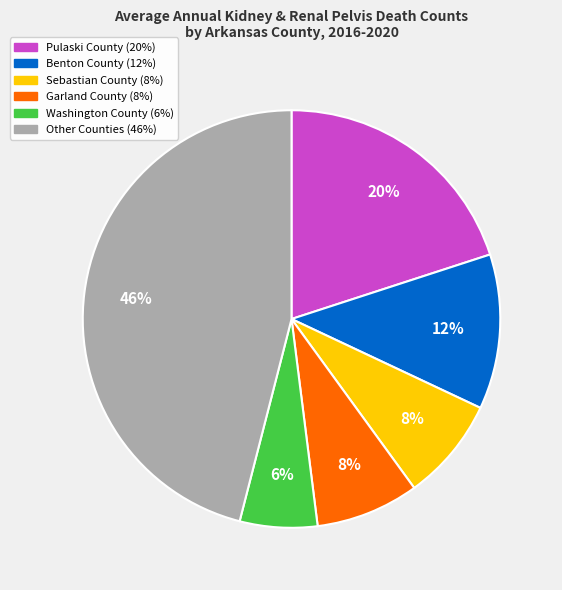

To the nearest percent, what is the difference between the largest and smallest slice percentages?

40%